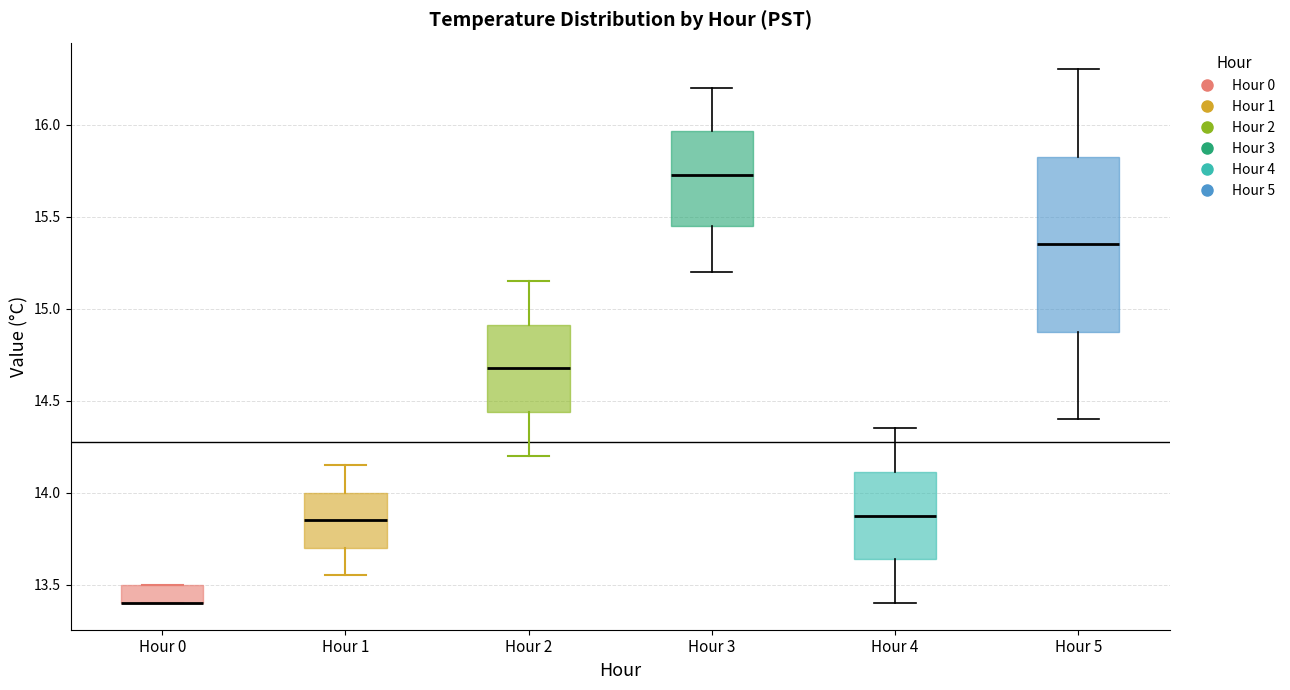

Reading left to right, read every box against the y-axis: the position of its median line, the range the box covers, and the ends of its whiskers. The values are not printed on the chart, so give them approximately, as read against the axis.

Hour 0: median 13.40 (drawn on the box's lower edge), box 13.40 to 13.50, whiskers 13.40 to 13.50
Hour 1: median 13.85, box 13.70 to 14.00, whiskers 13.55 to 14.15
Hour 2: median 14.70, box 14.45 to 14.90, whiskers 14.20 to 15.15
Hour 3: median 15.75, box 15.45 to 15.95, whiskers 15.20 to 16.20
Hour 4: median 13.90, box 13.65 to 14.10, whiskers 13.40 to 14.35
Hour 5: median 15.35, box 14.90 to 15.85, whiskers 14.40 to 16.30